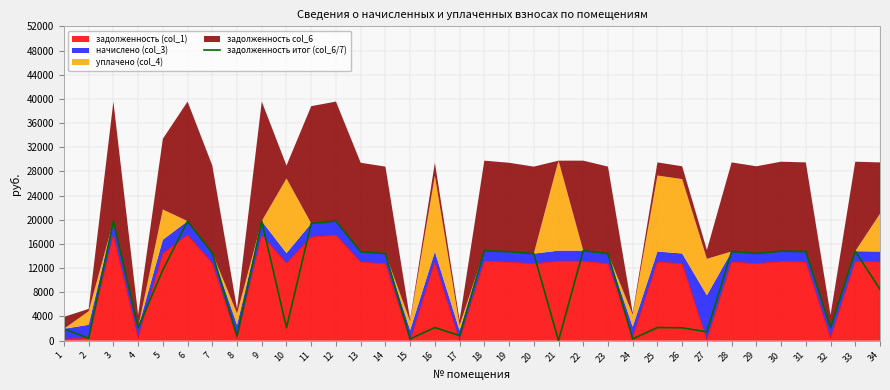

The value at 25 is 2172.5. True or false?

True